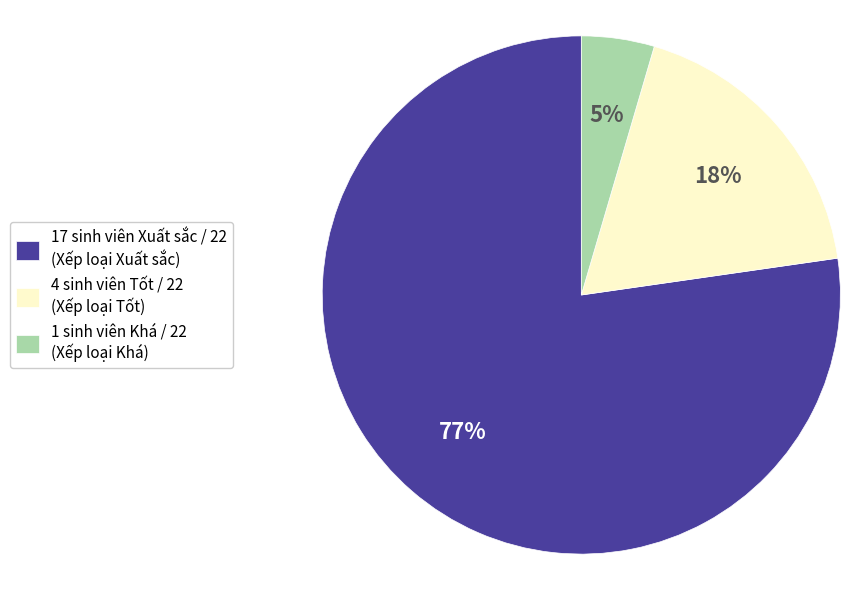

What is the largest slice in the pie chart?

17 sinh viên Xuất sắc / 22 (Xếp loại Xuất sắc)